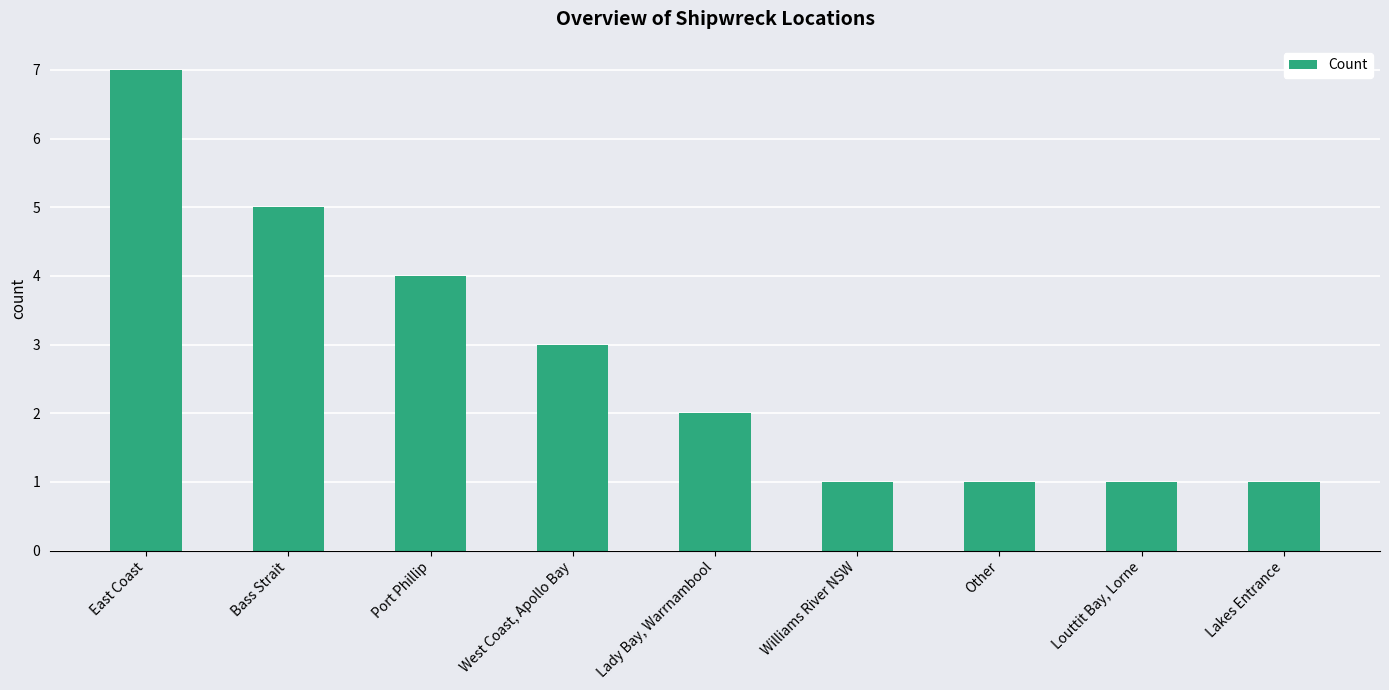

What position from the left is West Coast, Apollo Bay?

4